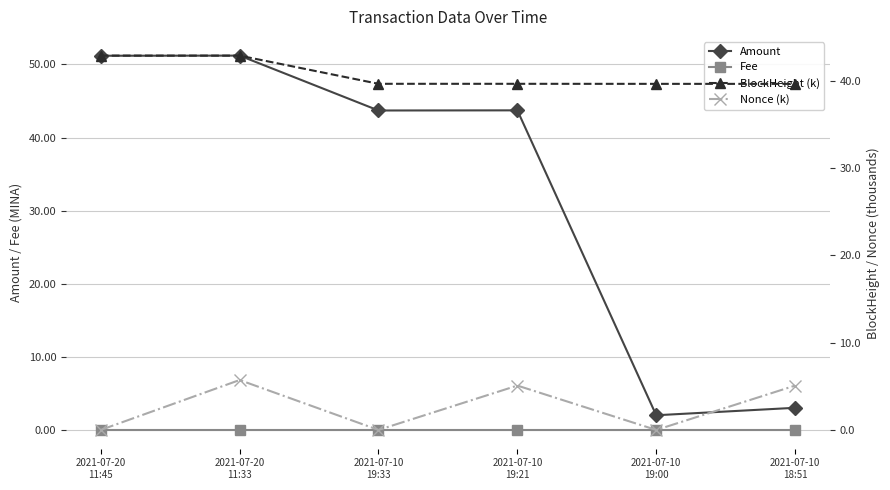

True or false: BlockHeight (k) and Amount intersect in this chart.

True